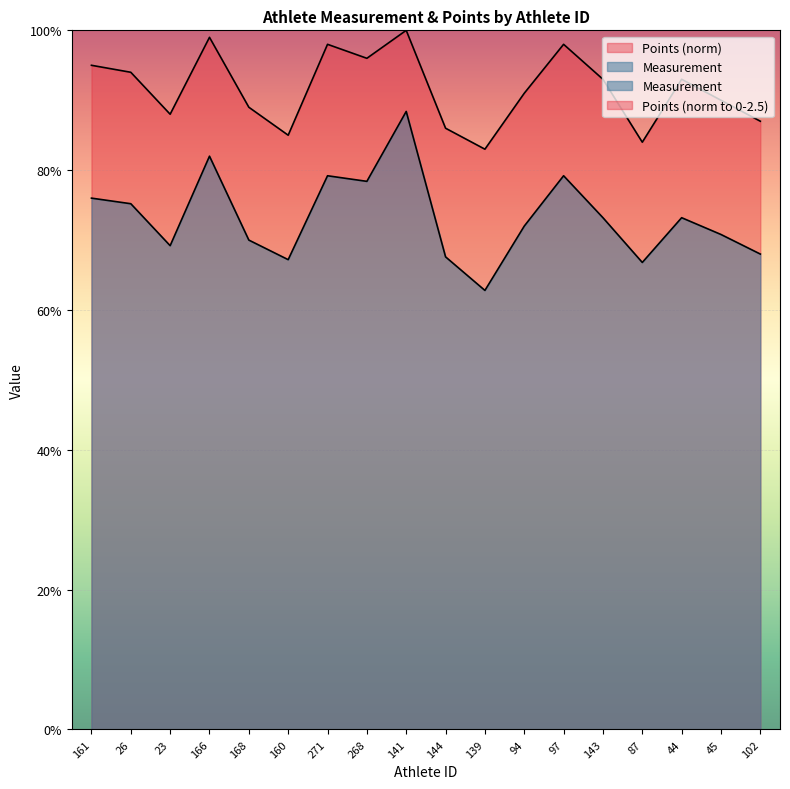

In Measurement, how many points are higher than both neighbors (excluding endpoints)?

5